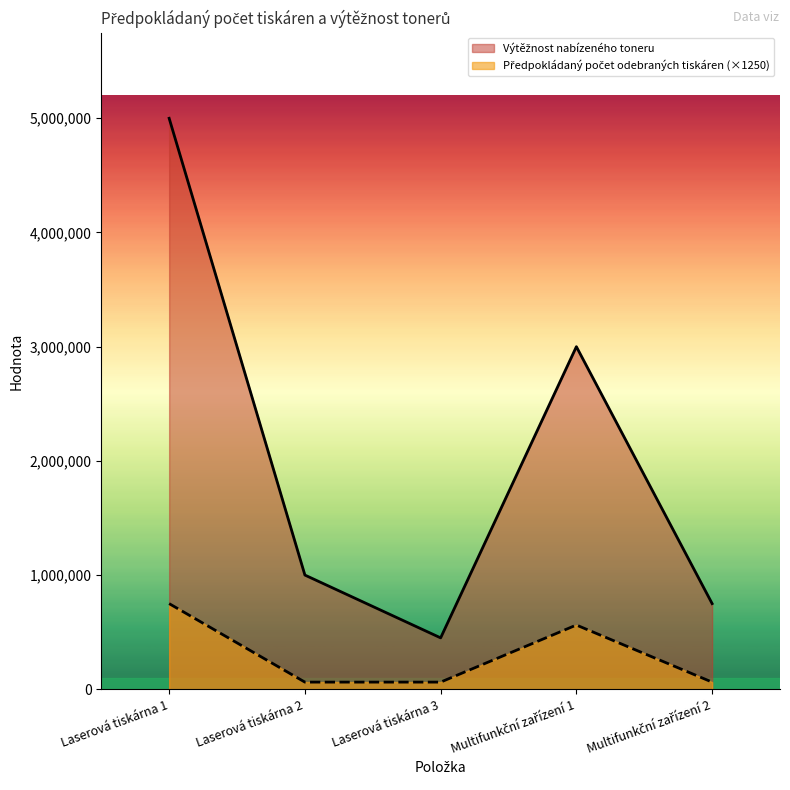

List the series in order of their overall mean, highest first.

Výtěžnost nabízeného toneru, Předpokládaný počet odebraných tiskáren